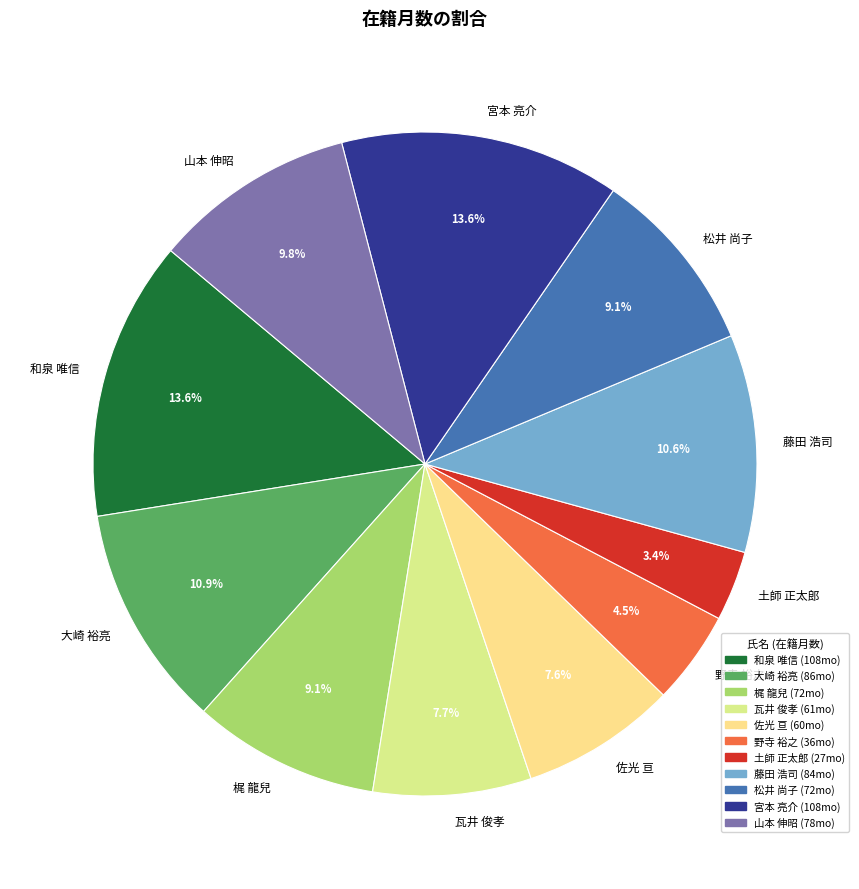

Is there any slice that represents more than half of the pie?

No